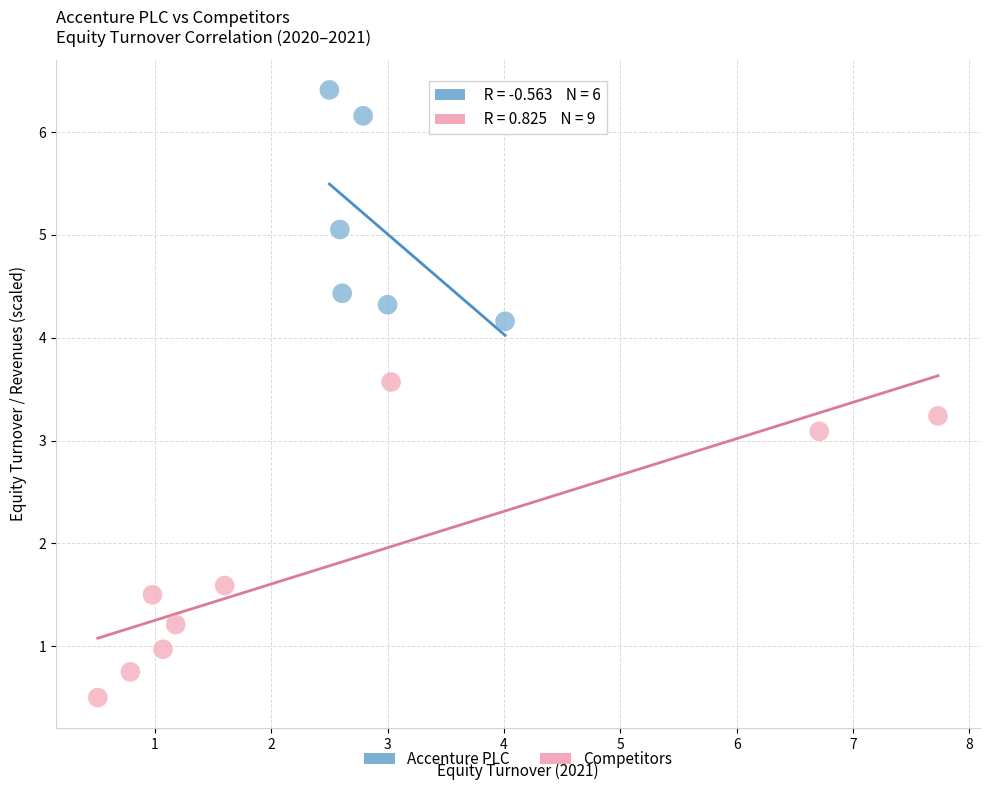

Which series reaches the minimum Y coordinate?

Competitors